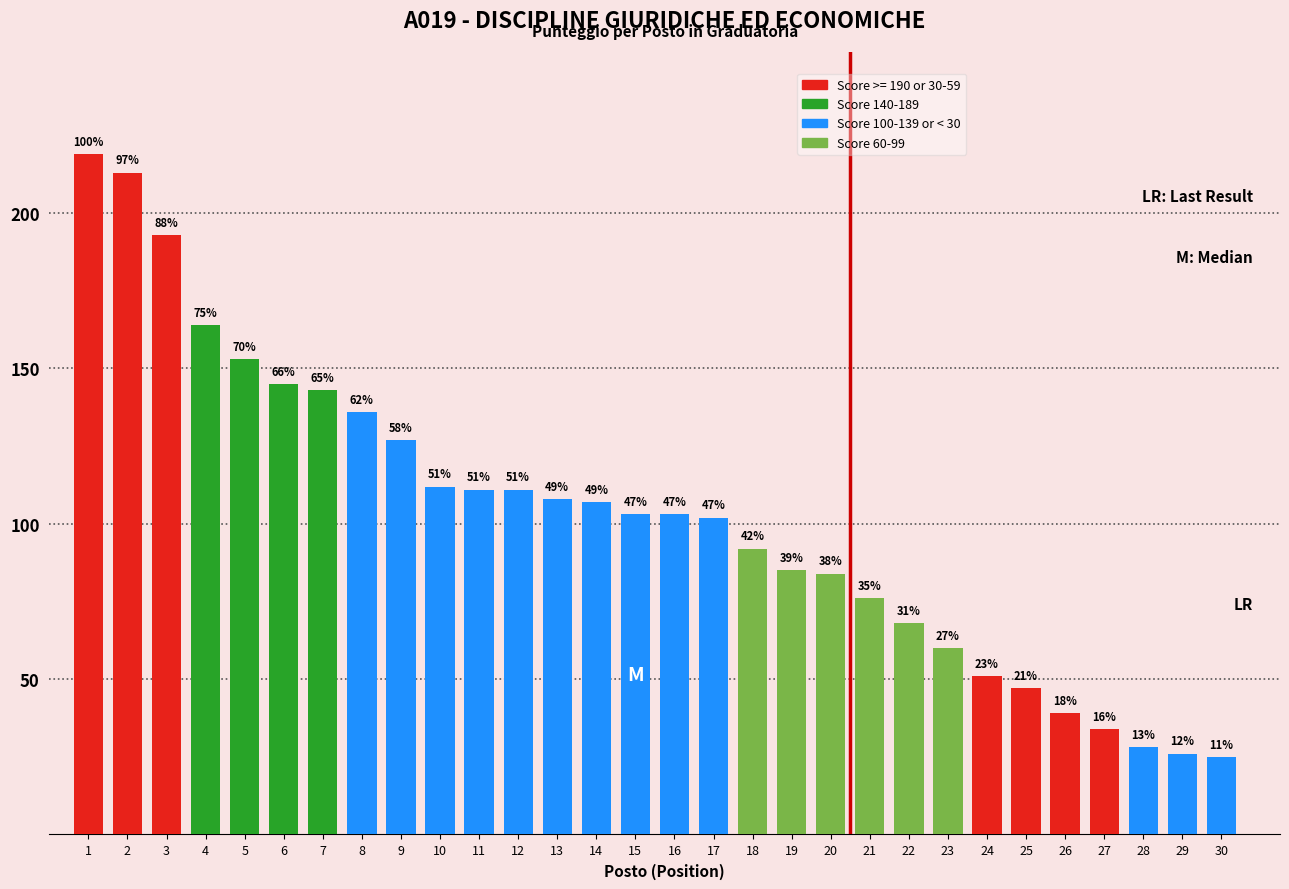

Are the bars horizontal?

No